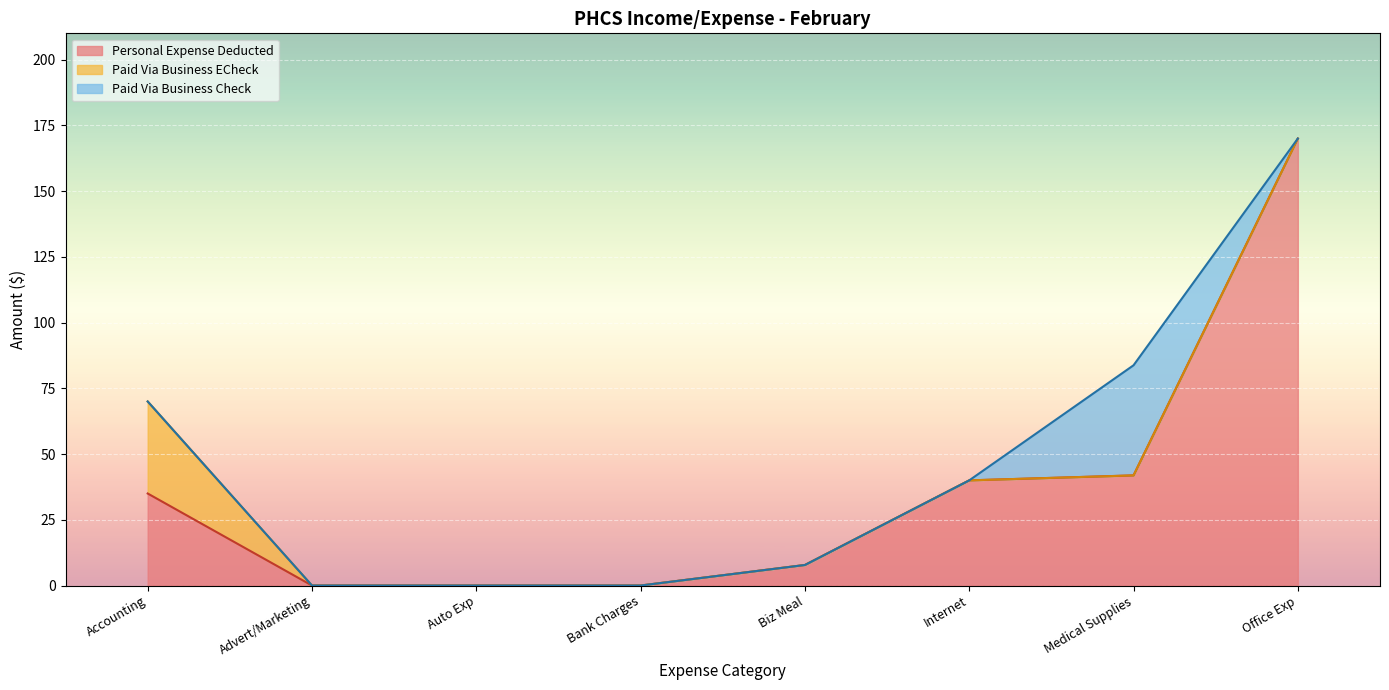

List the series in order of their peak value, highest first.

Personal Expense Deducted, Paid Via Business Check, Paid Via Business ECheck